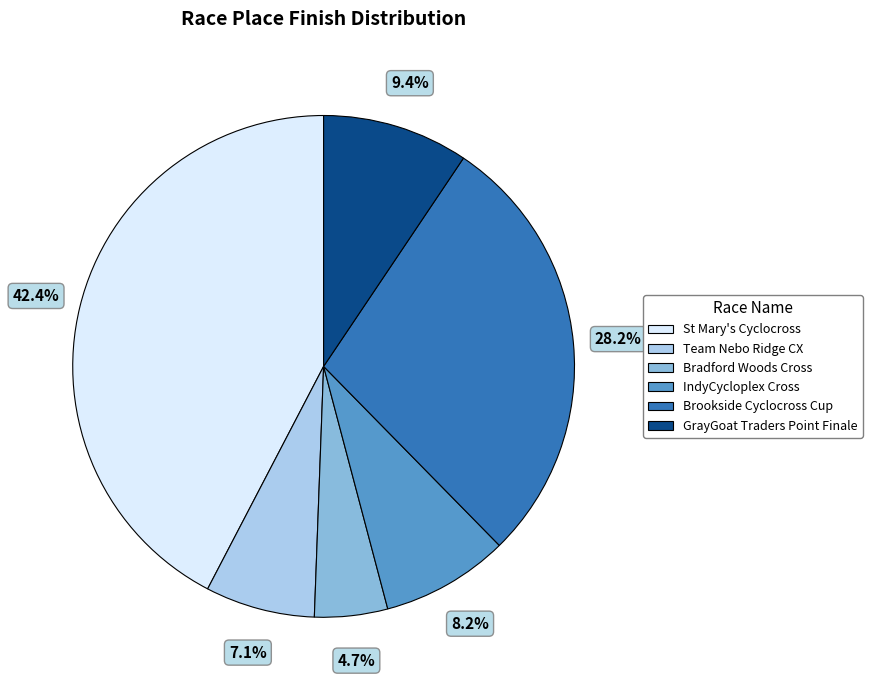

What percentage do Team Nebo Ridge CX and Brookside Cyclocross Cup together represent?

35.3%